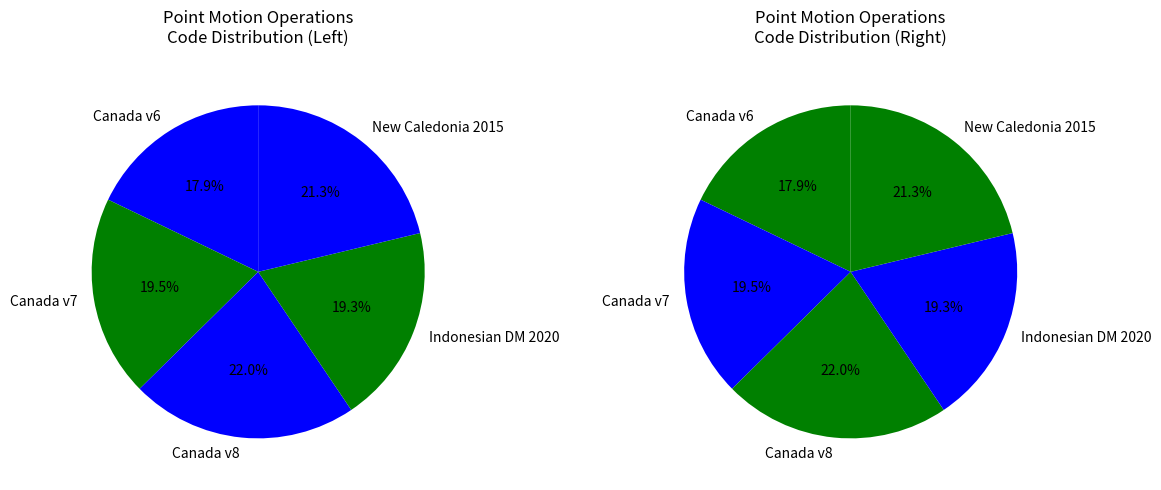

True or false: Canada velocity grid v8 accounts for 12% of the total.

False